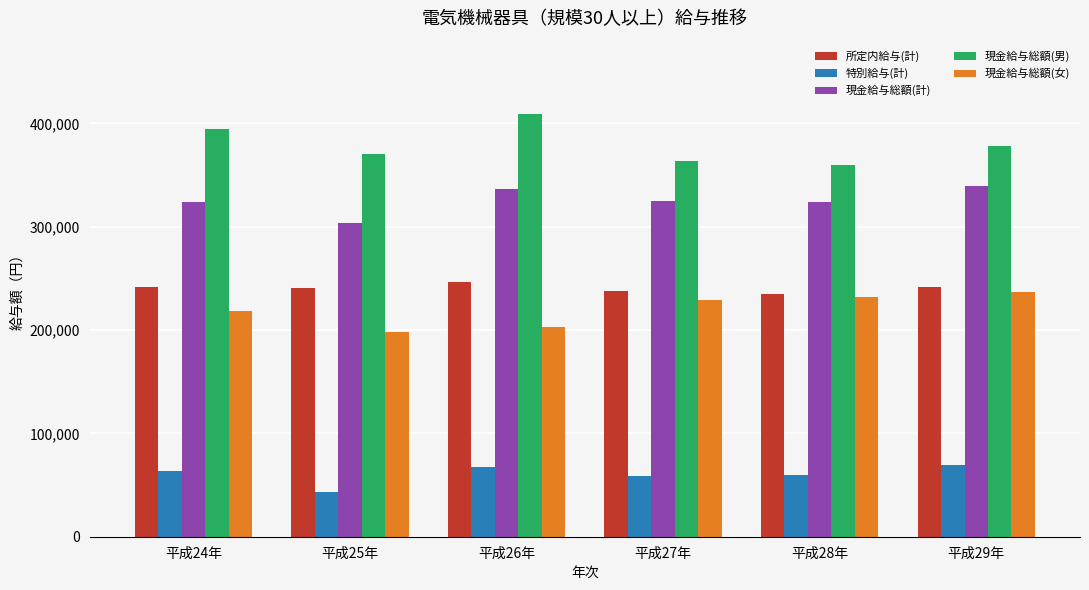

How many data points does each series have?

6